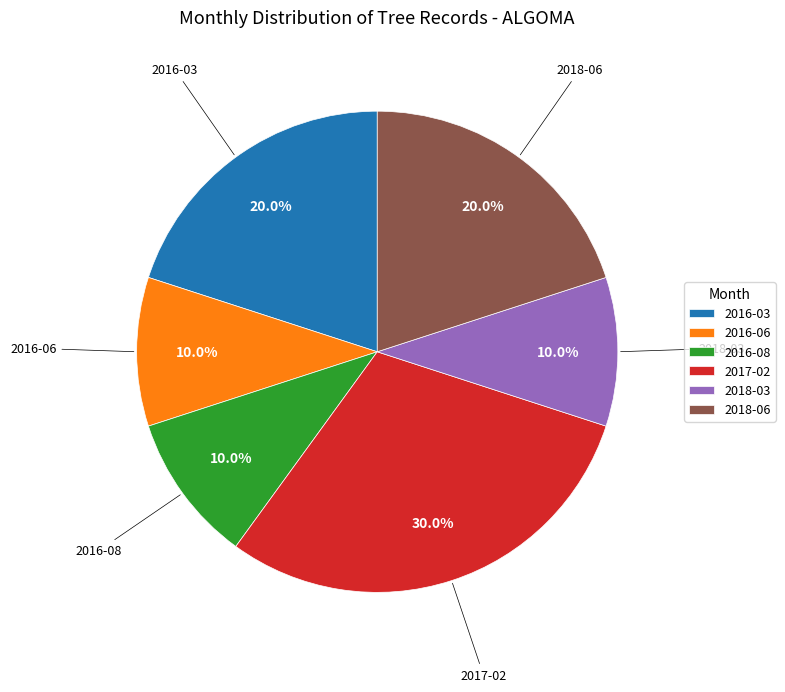

Is there a majority slice in this chart?

No